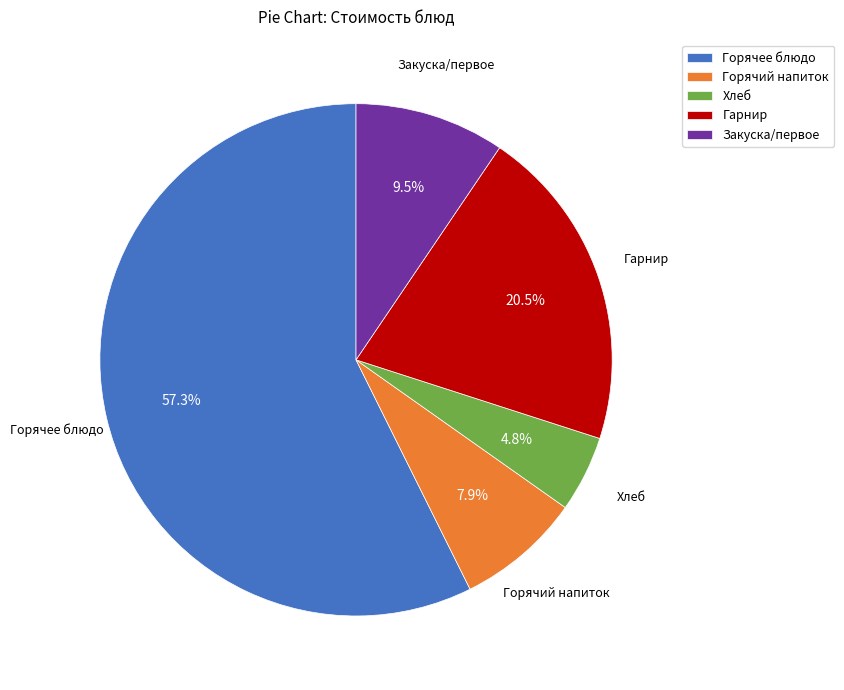

Which has a higher value, Хлеб or Горячее блюдо?

Горячее блюдо